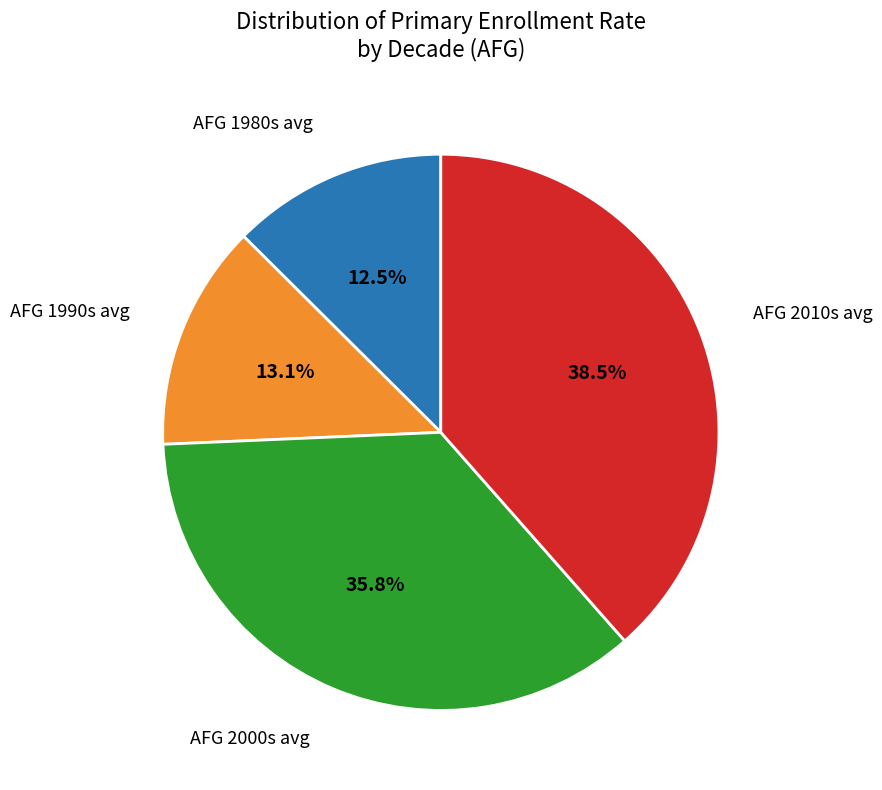

Is there any slice that represents more than half of the pie?

No